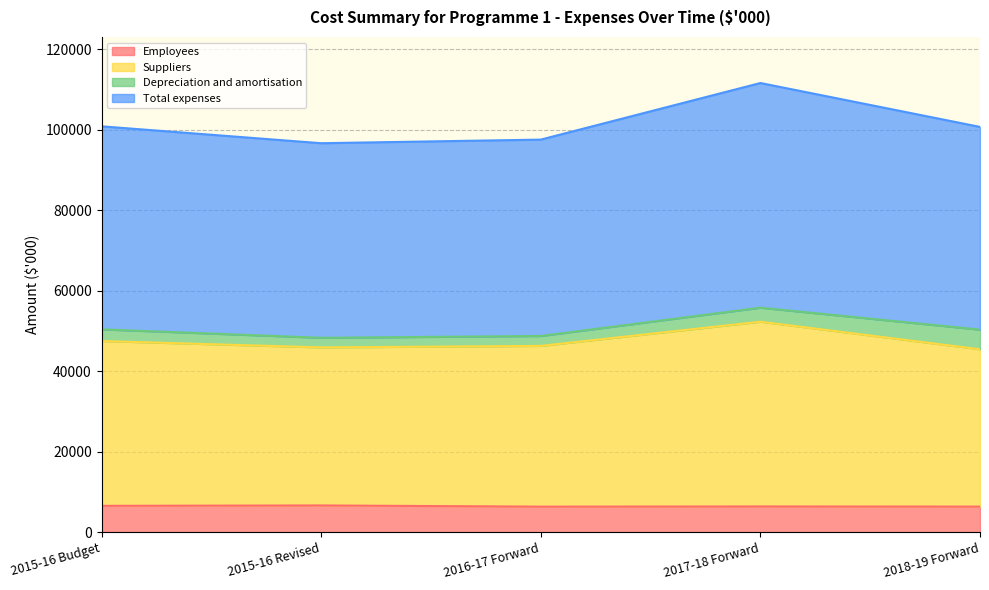

What is the maximum value for Employees?

6694